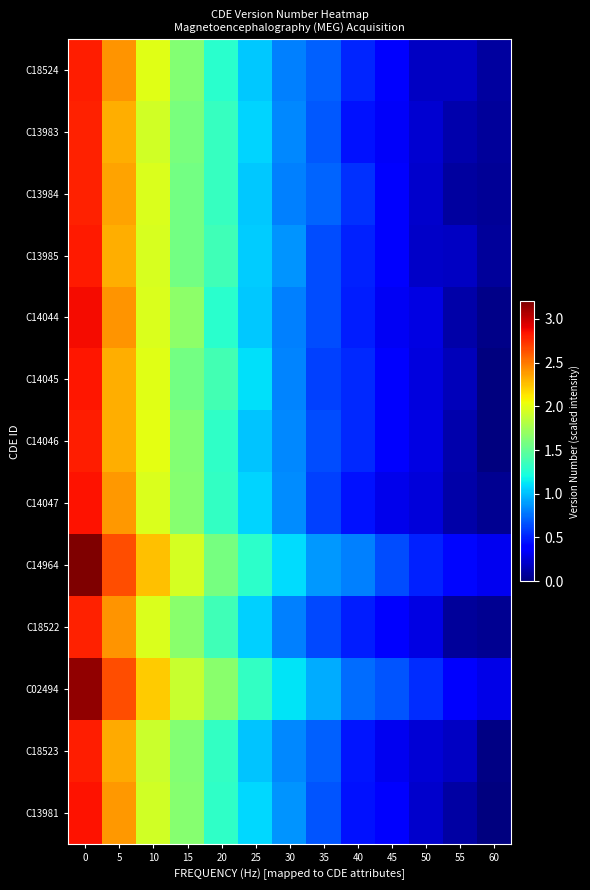

List the series in order of their peak value, lowest first.

C18522, C13984, C13983, C18523, C14046, C18524, C13985, C14045, C13981, C14047, C14044, C02494, C14964